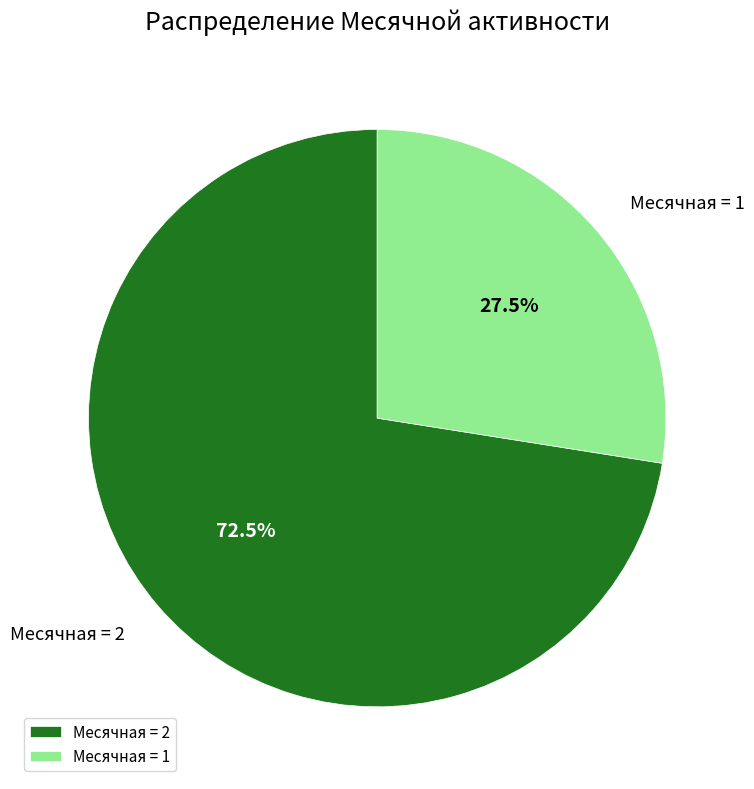

How many slices are in this pie chart?

2